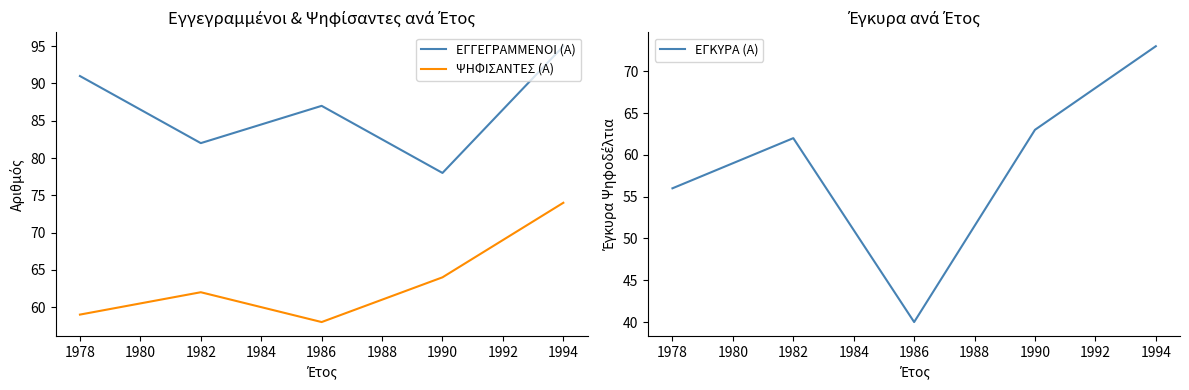

How many interior local valleys does the ΕΓΓΕΓΡΑΜΜΕΝΟΙ (Α) series have?

2